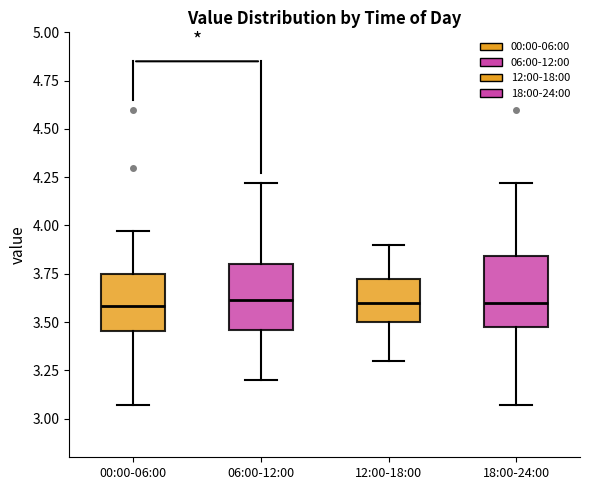

Reading left to right, read every box against the y-axis: the position of its median line, the range the box covers, and the ends of its whiskers. The values are not printed on the chart, so give them approximately, as read against the axis.

00:00-06:00: median 3.60, box 3.45 to 3.75, whiskers 3.05 to 3.95
06:00-12:00: median 3.60, box 3.45 to 3.80, whiskers 3.20 to 4.20
12:00-18:00: median 3.60, box 3.50 to 3.75, whiskers 3.30 to 3.90
18:00-24:00: median 3.60, box 3.50 to 3.85, whiskers 3.05 to 4.20